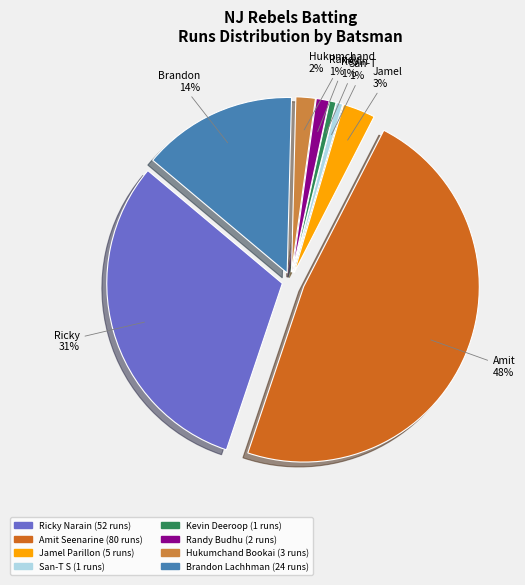

Is it true that Ricky Narain is 17% of the pie?

False